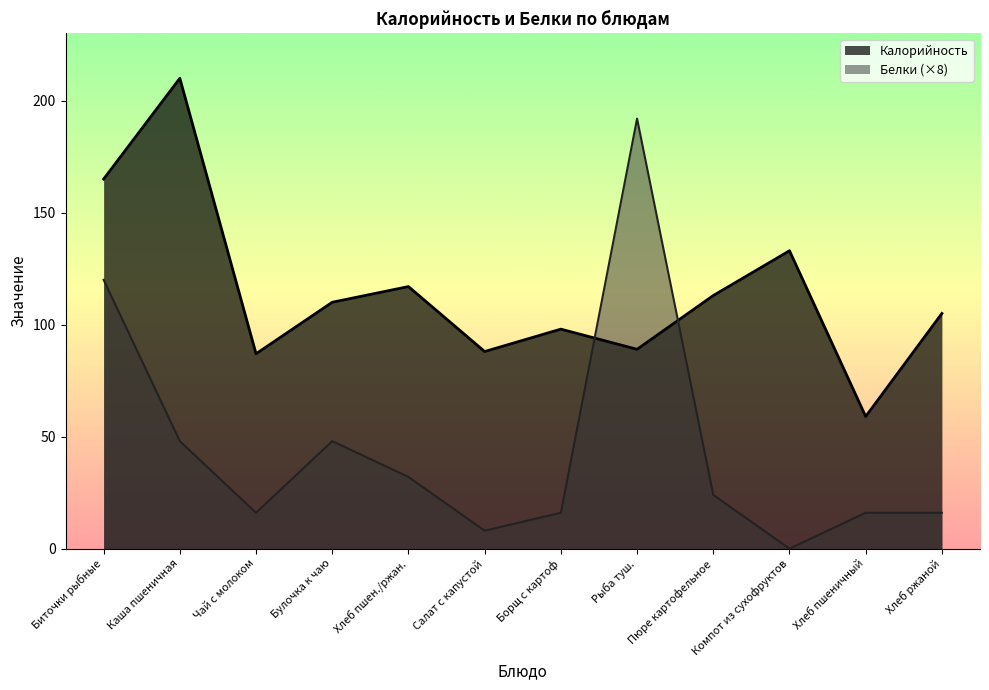

What is the label of the 7th point from the left?

Борщ с картоф